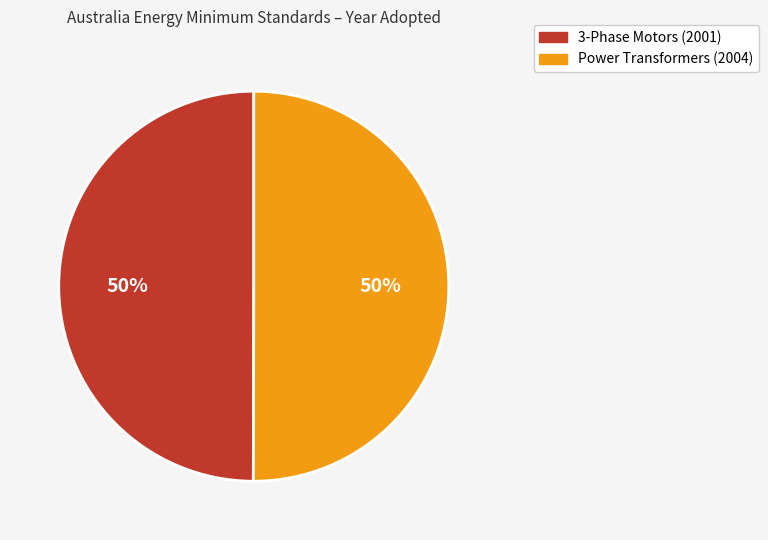

What percentage is the Power Transformers (2004) slice, to the nearest percent?

50%